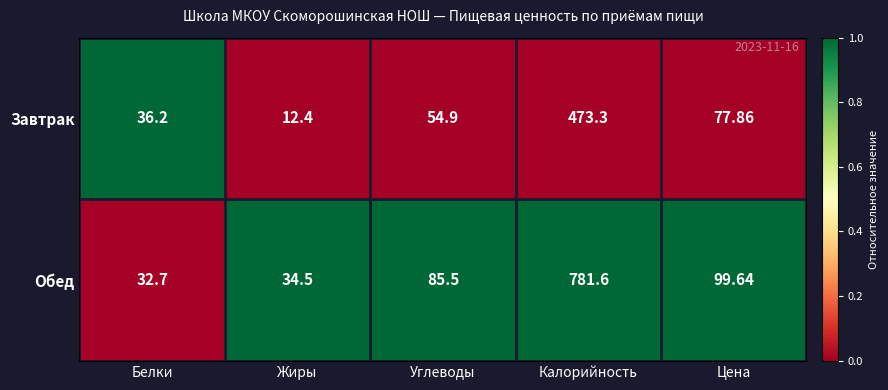

Which category has the lowest value in the Обед series?

Белки